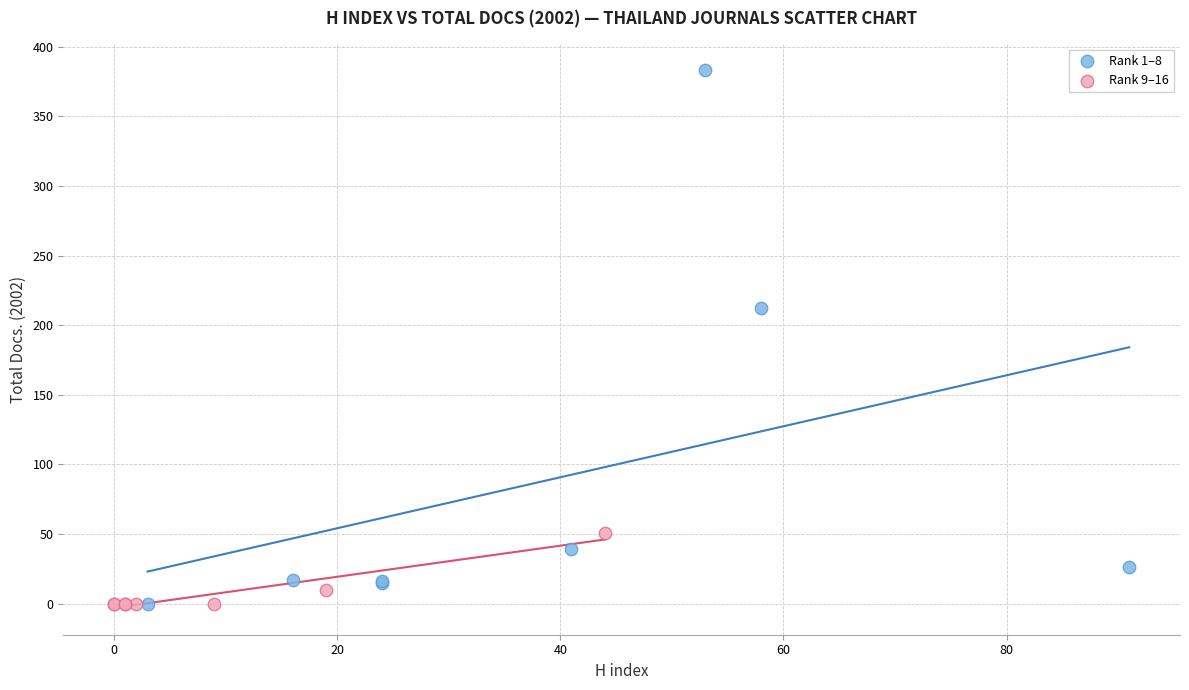

Which series has the largest Y range (max minus min)?

Rank 1–8